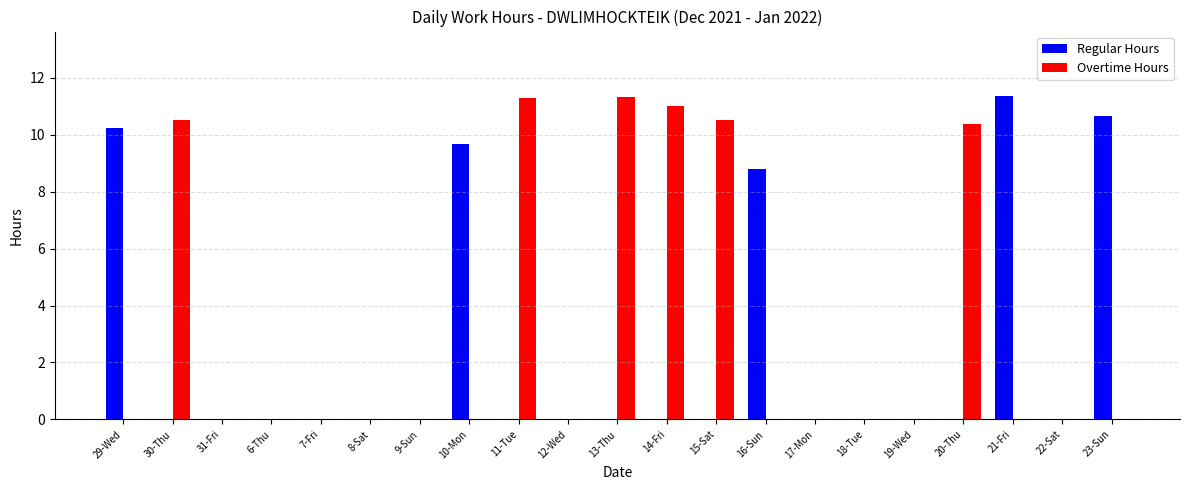

The Overtime Hours series shows 0.0 at 23-Sun. True or false?

True